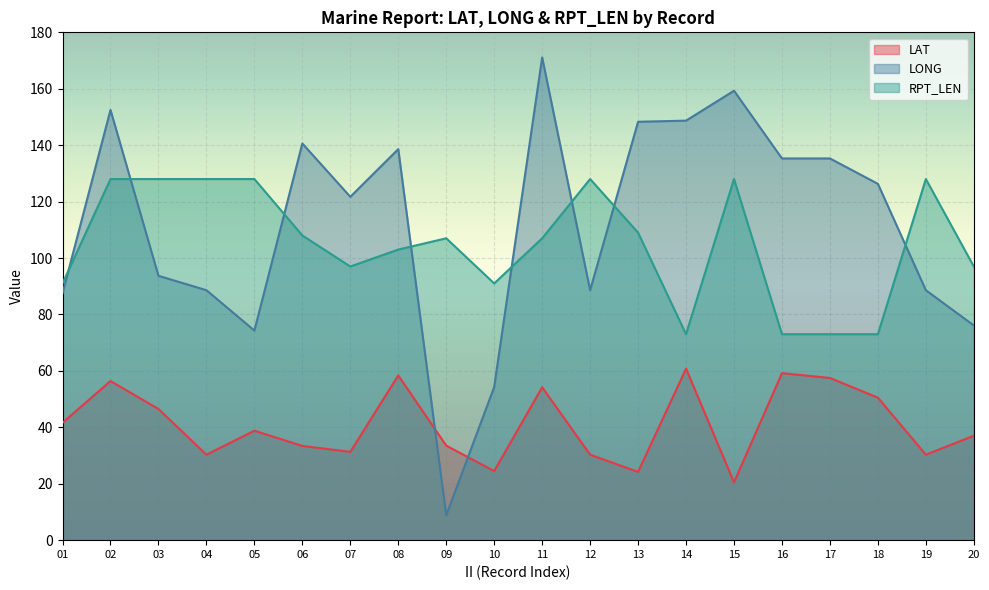

What is the average value of the RPT_LEN series?

104.9